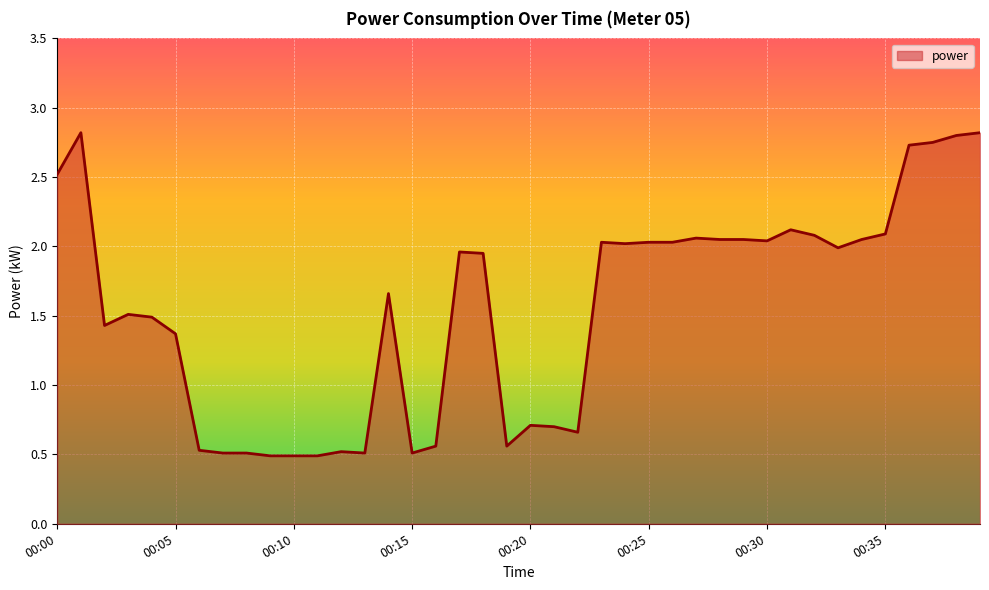

What is the minimum value shown in the chart?

0.5